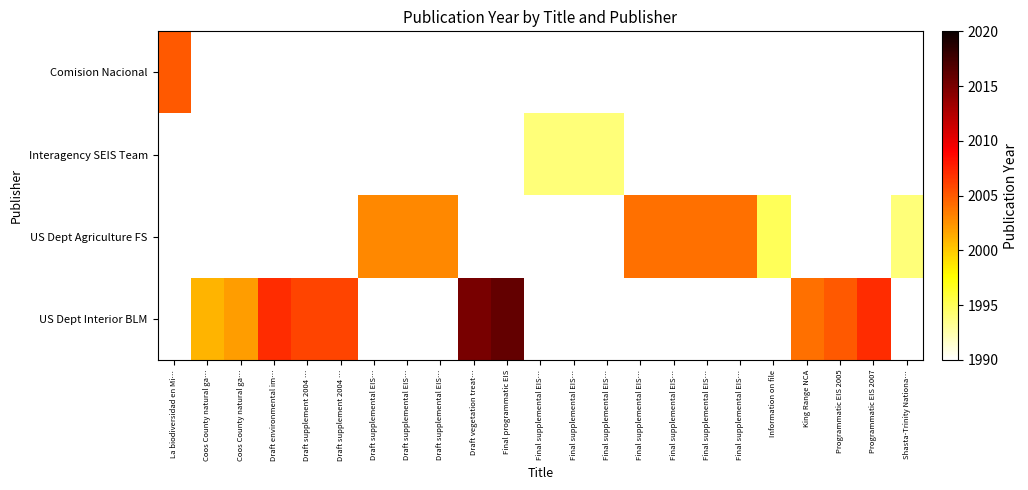

Count the number of data series in this chart.

4